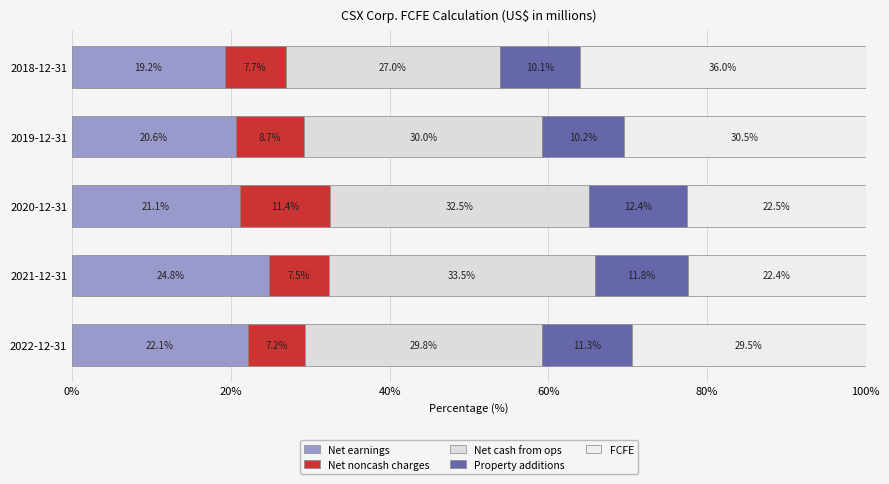

Count the number of data series in this chart.

5